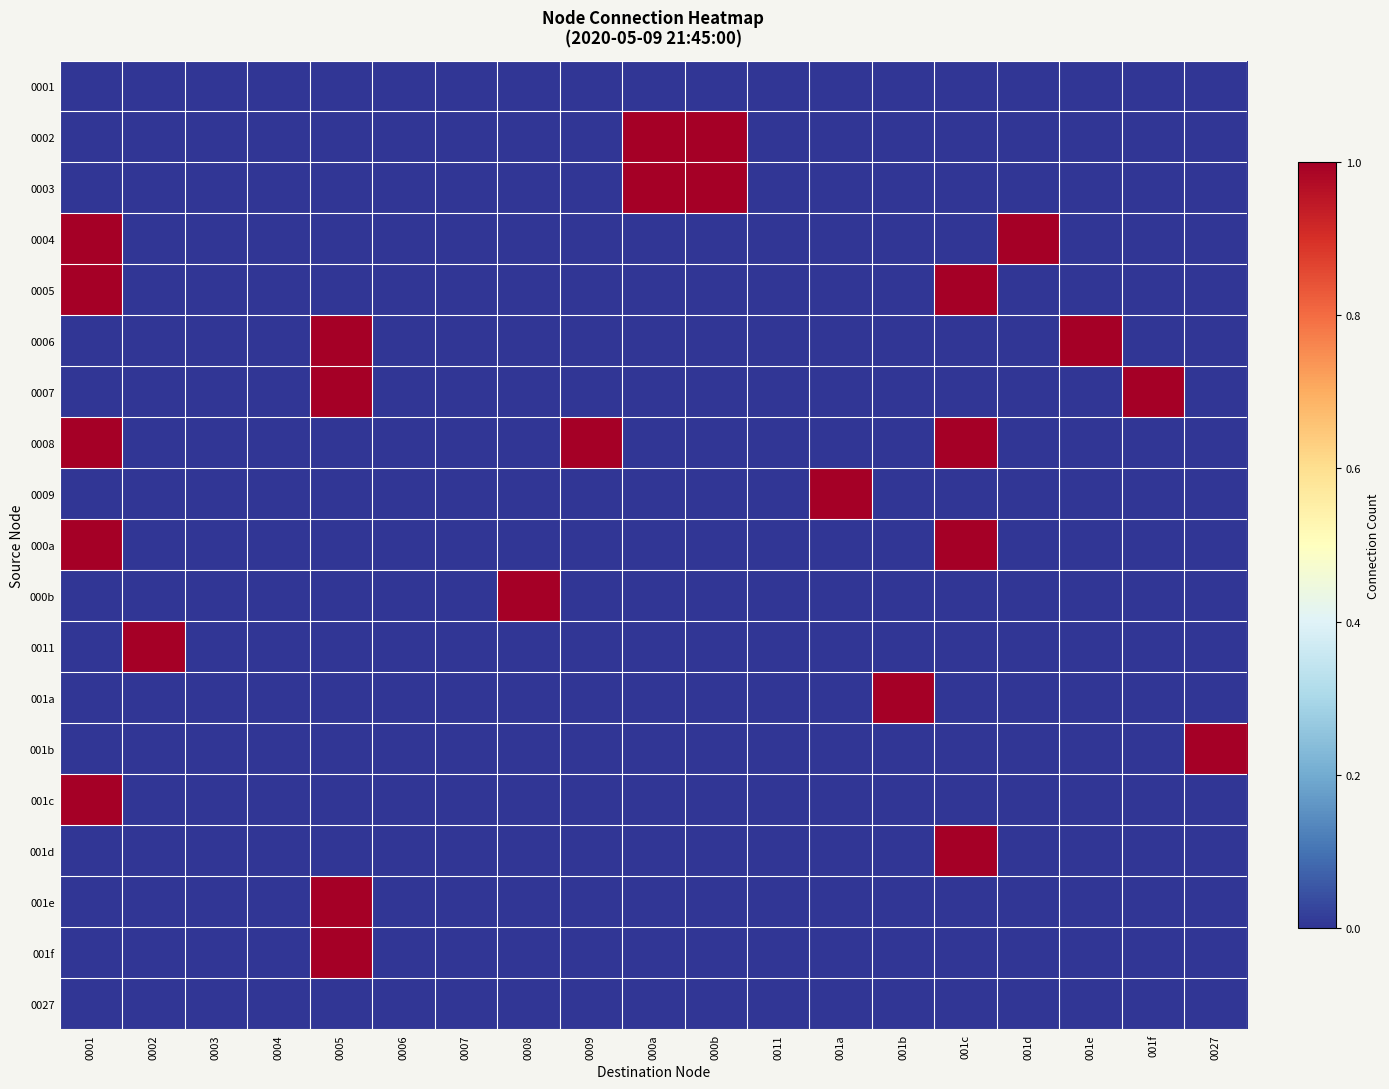

Rank the series by their maximum value, from highest to lowest.

0002, 0003, 0004, 0005, 0006, 0007, 0008, 0009, 000a, 000b, 0011, 001a, 001b, 001c, 001d, 001e, 001f, 0001, 0027